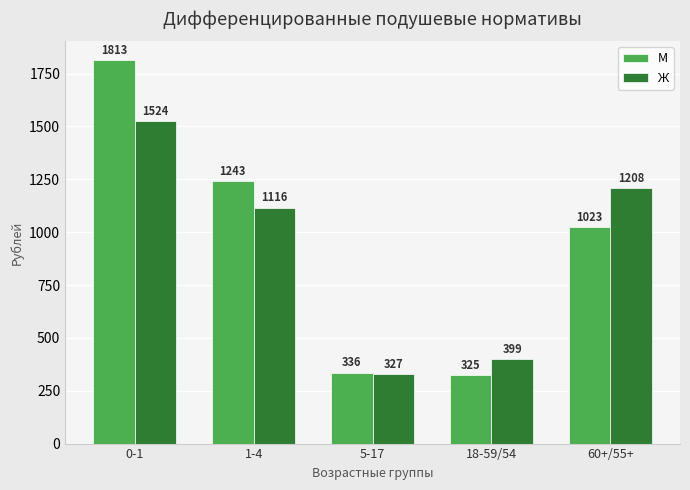

What is the difference between the maximum and minimum values in the М series?

1487.9